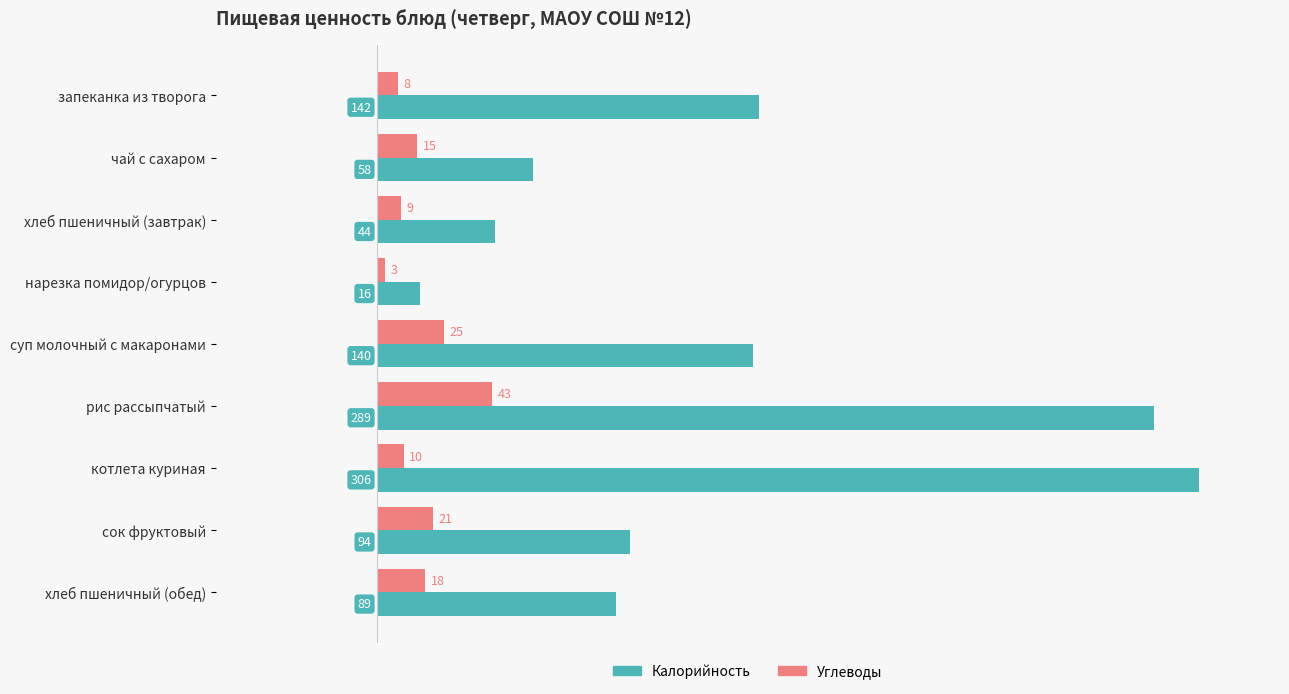

What are all the series names shown in the legend?

Калорийность, Углеводы